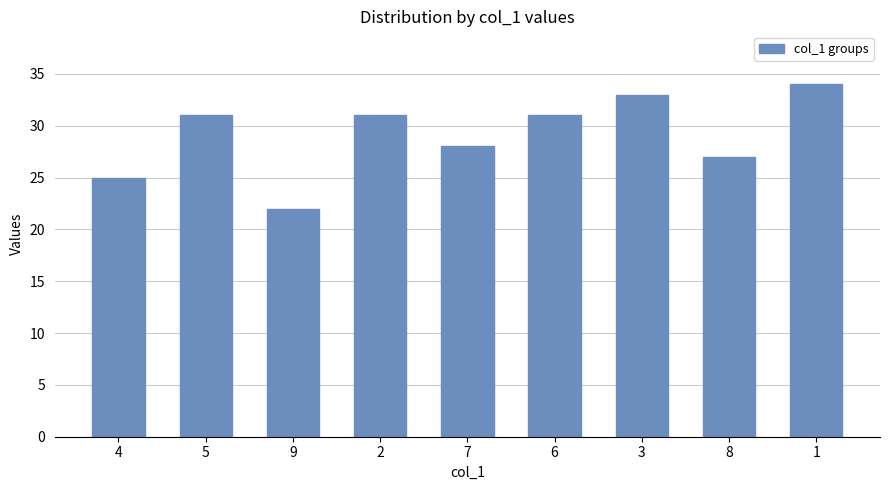

What is the label of the 1st bar from the right?

1